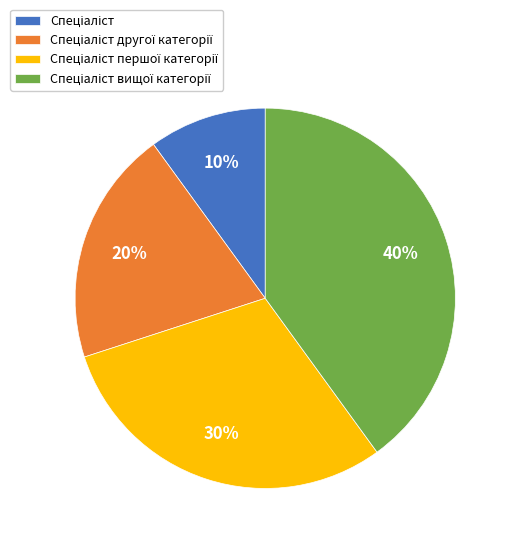

To the nearest percent, what is the difference between the largest and smallest slice percentages?

30%